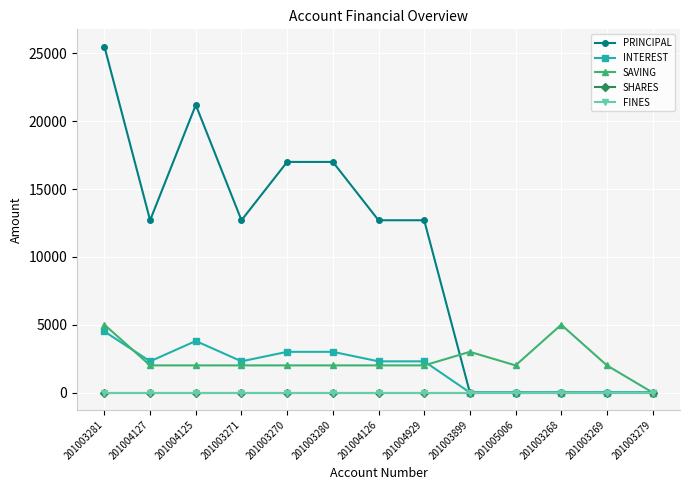

True or false: SAVING has a value of 3000 at 201003899.

True